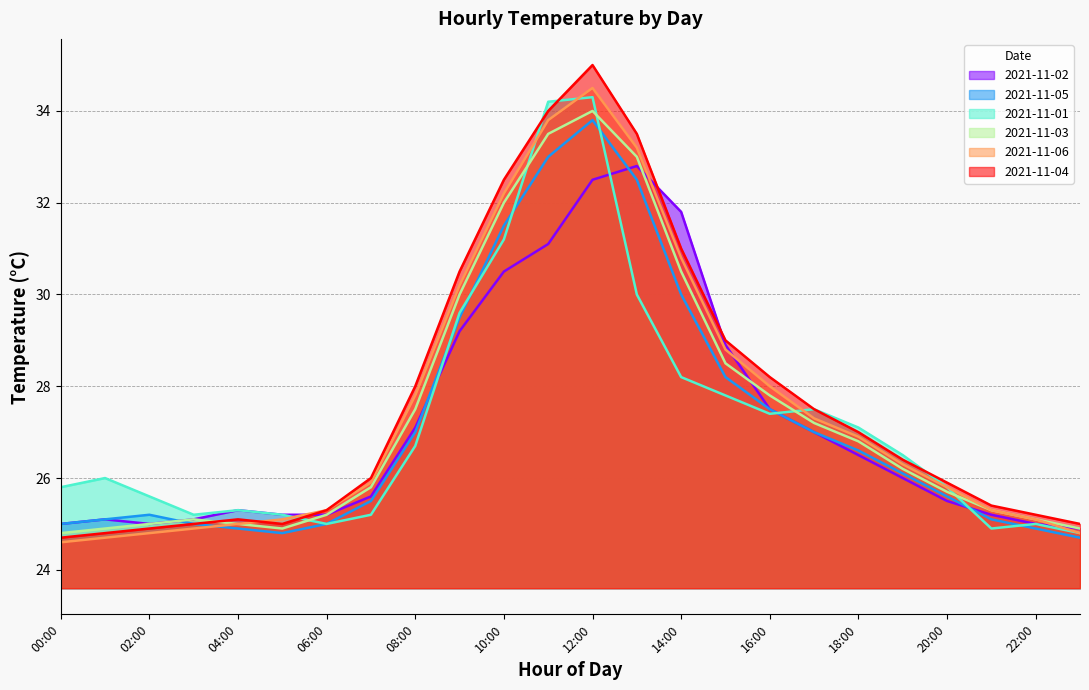

How many interior local peaks does the 2021-11-06 series have?

1